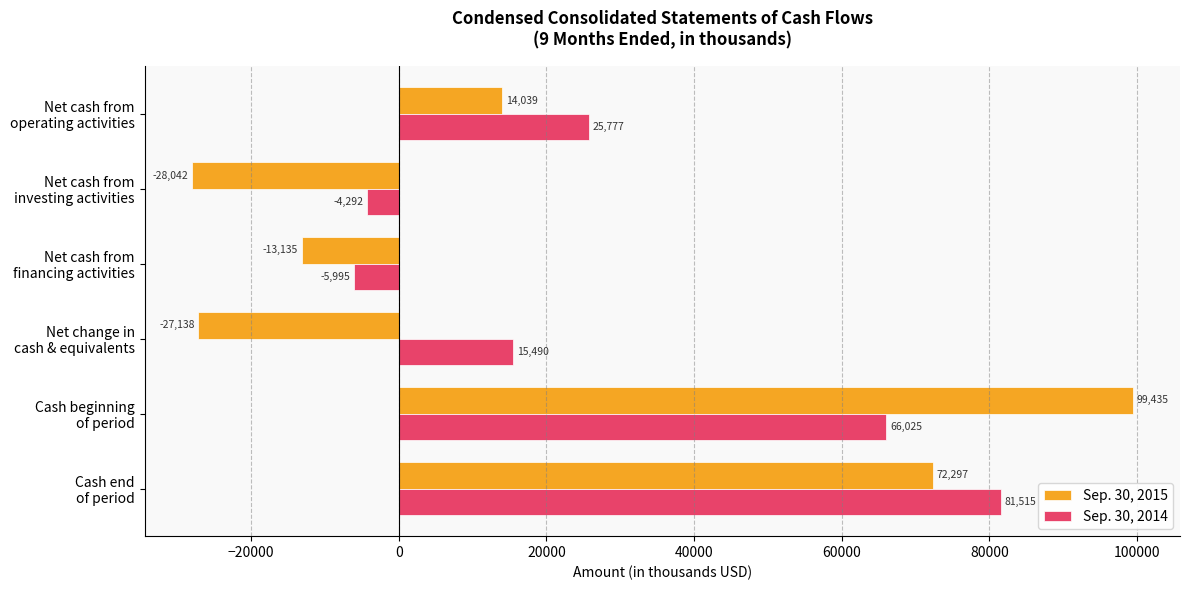

Rank the series by their average value, from lowest to highest.

Sep. 30, 2015, Sep. 30, 2014